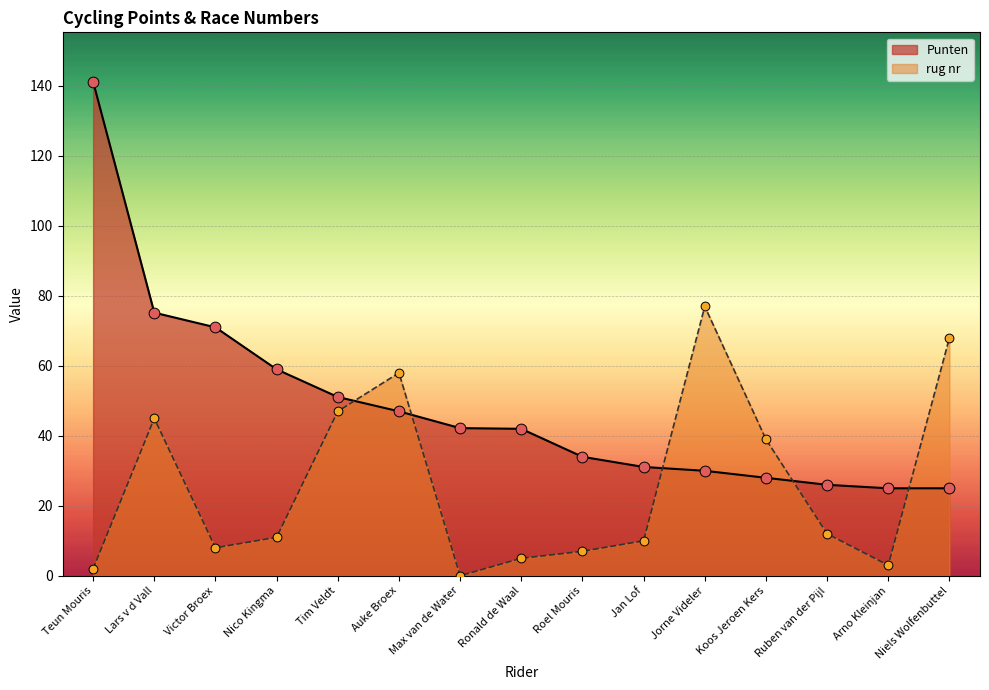

At which category is the sum across all series the highest?

Teun Mouris